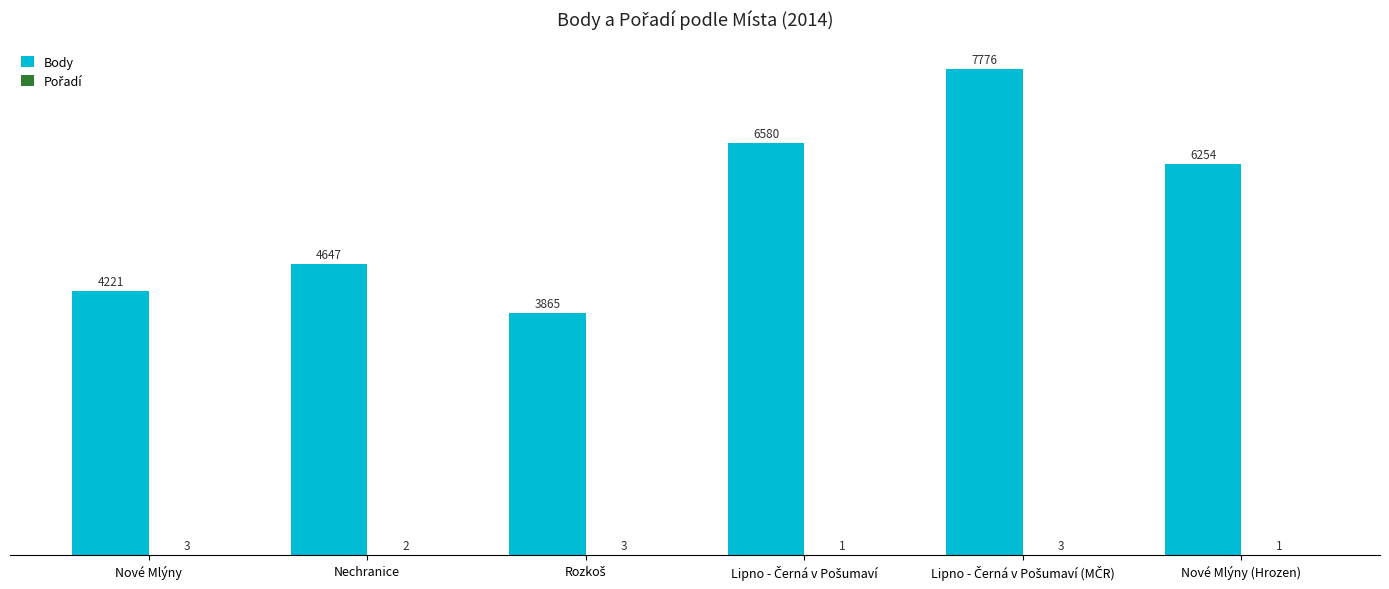

What is the sum of all Body values?

33343